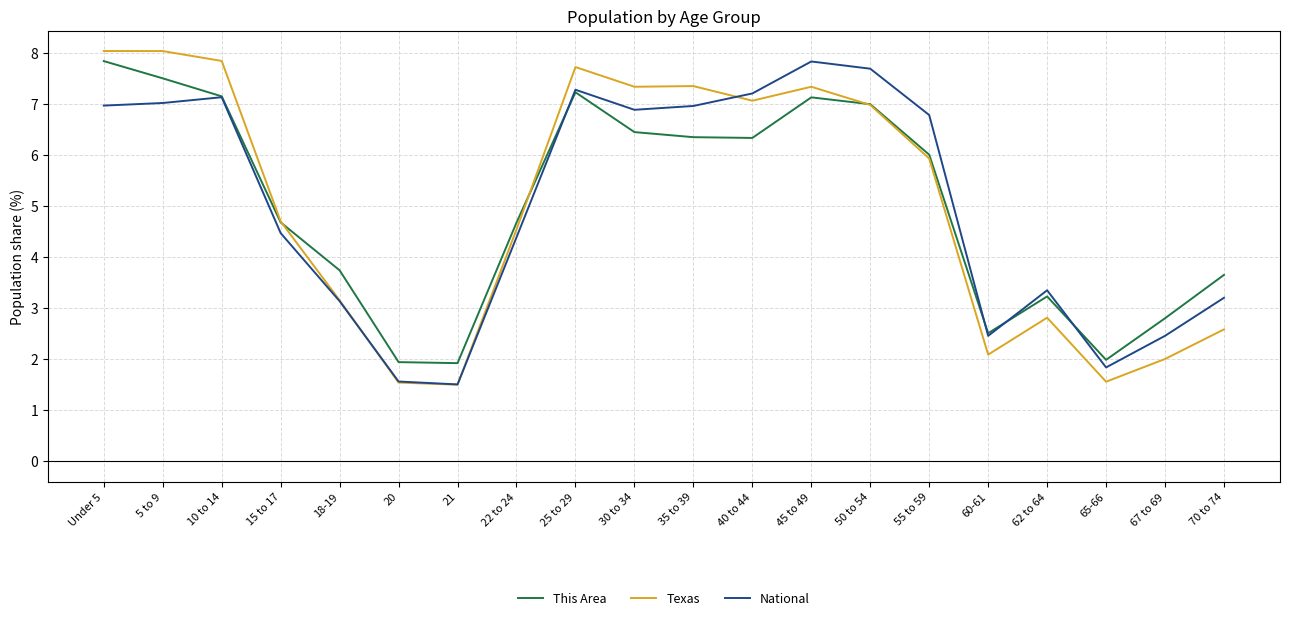

What is the difference between the maximum and second lowest values in the National series?

6.3